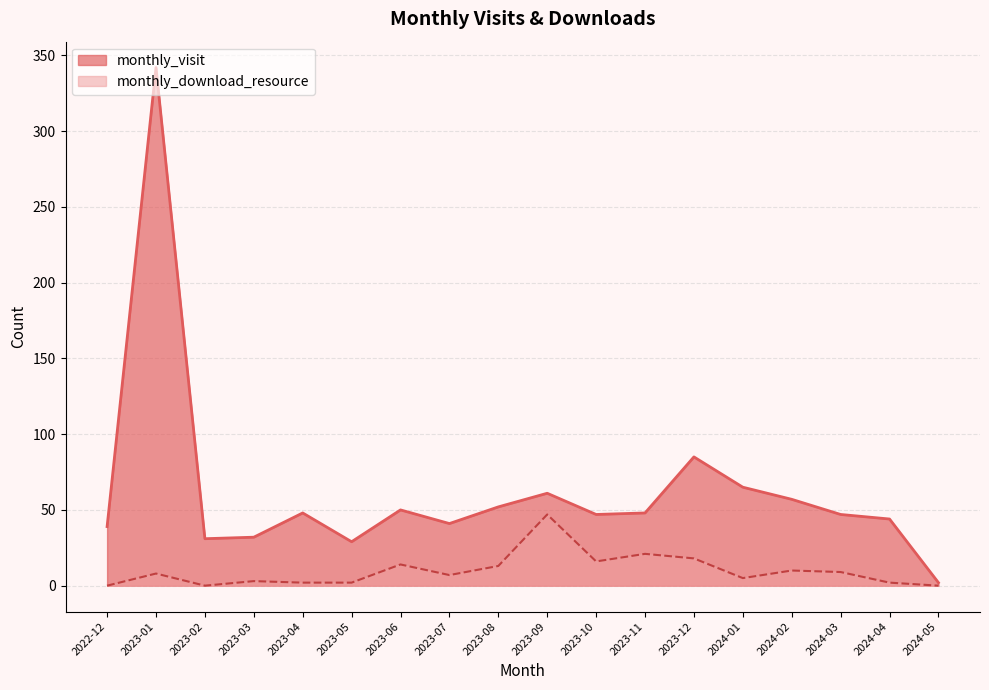

Is it true that monthly_download_resource equals 73 at 2023-09?

False